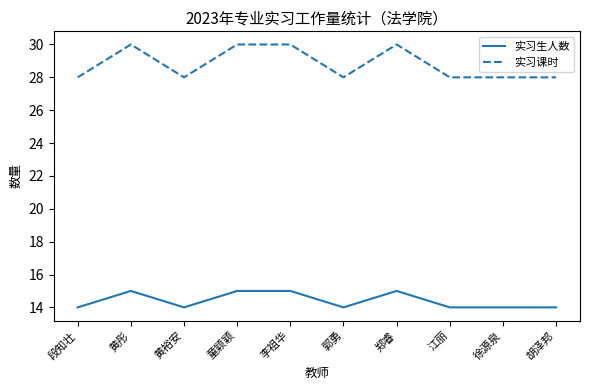

Reading left to right, extract all data points from this chart.

实习生人数: 14	15	14	15	15	14	15	14	14	14
实习课时: 28	30	28	30	30	28	30	28	28	28